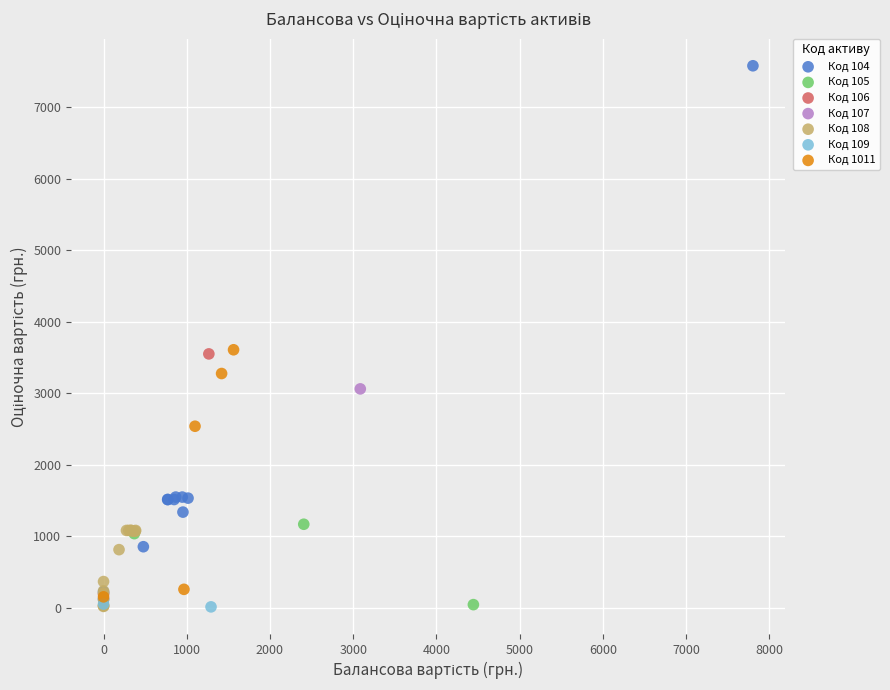

Which series contains the highest Y value?

Код 104